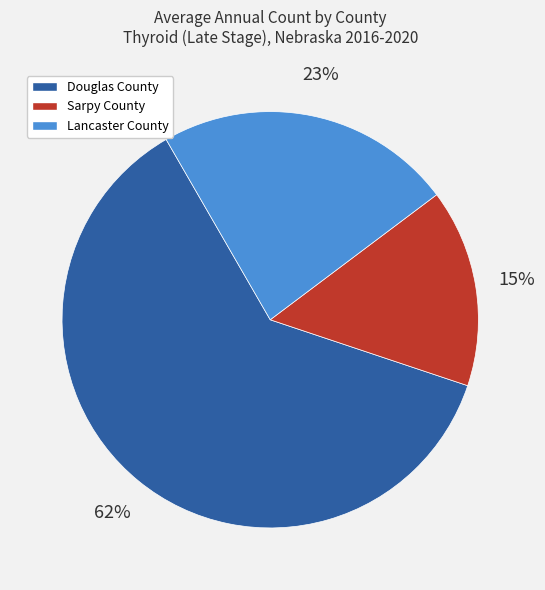

Does any single category account for the majority?

Yes